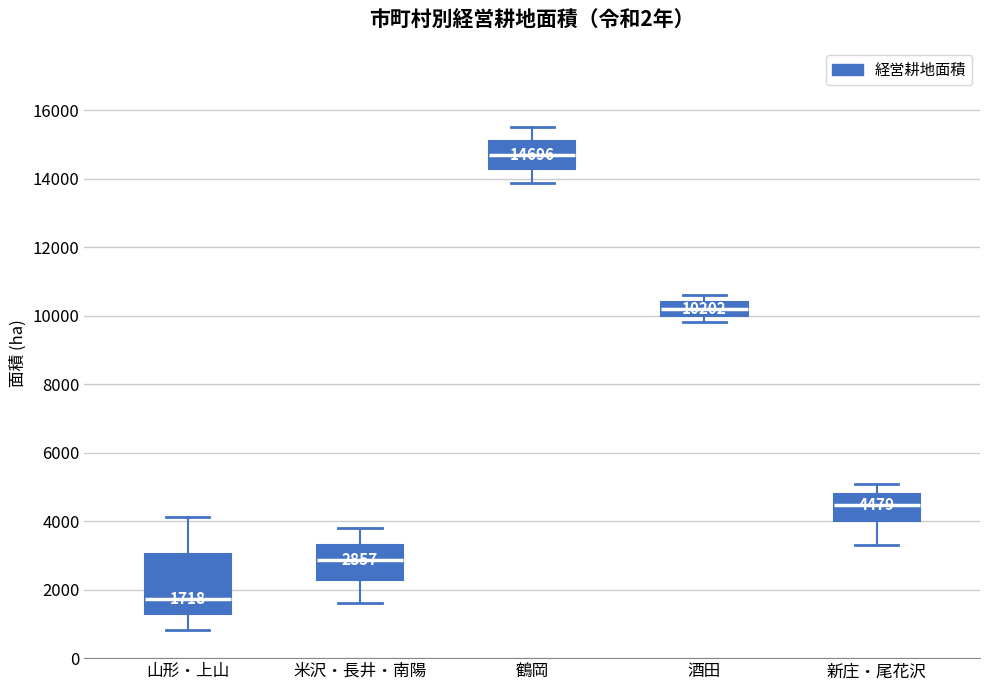

Which box is the tallest, from its lower edge to its upper edge?

山形・上山